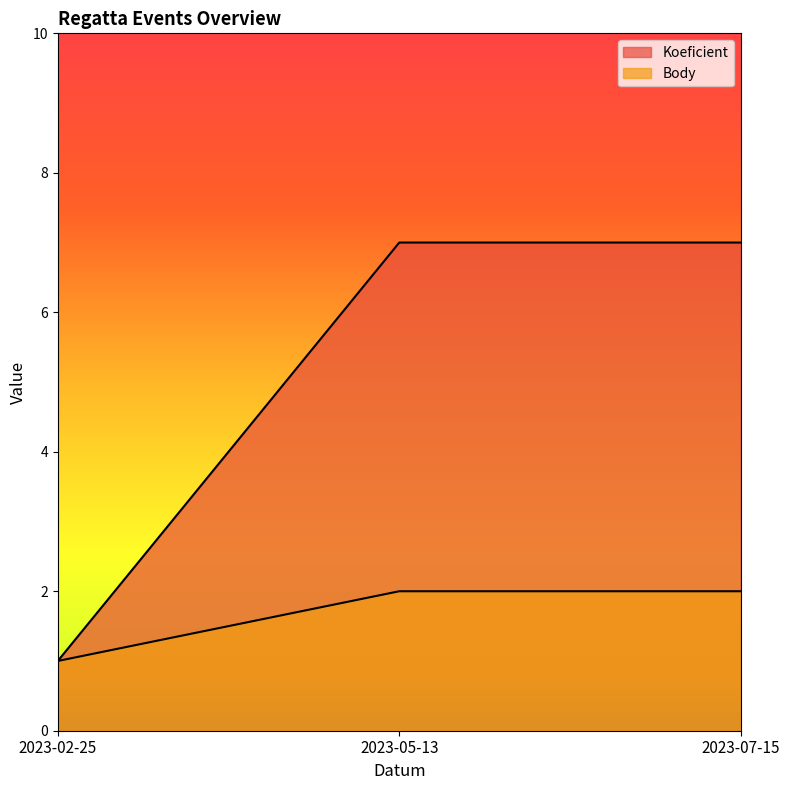

Where is Koeficient nearest to the value 4?

2023-02-25